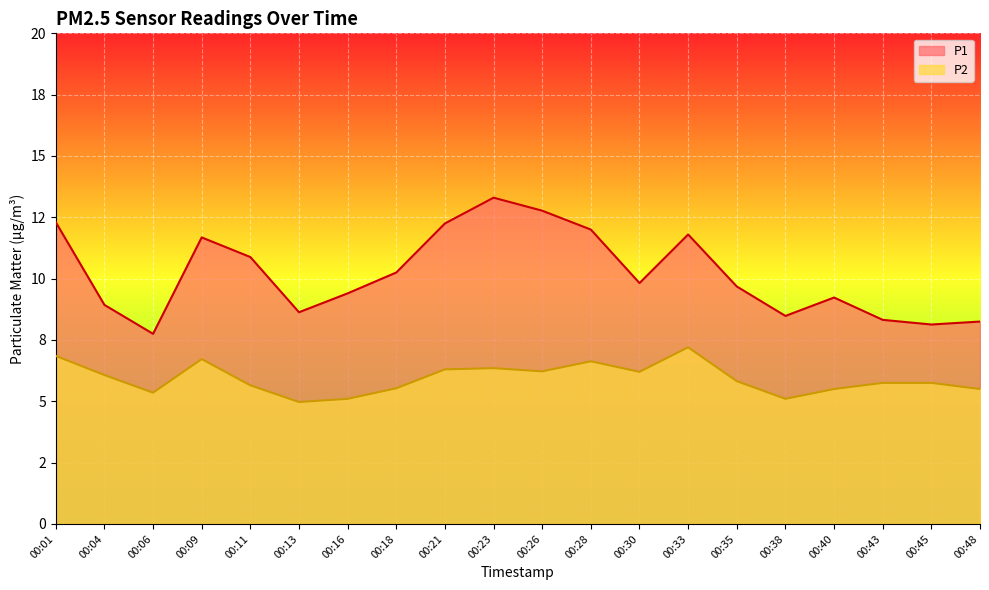

True or false: P2 and P1 cross at least once.

False